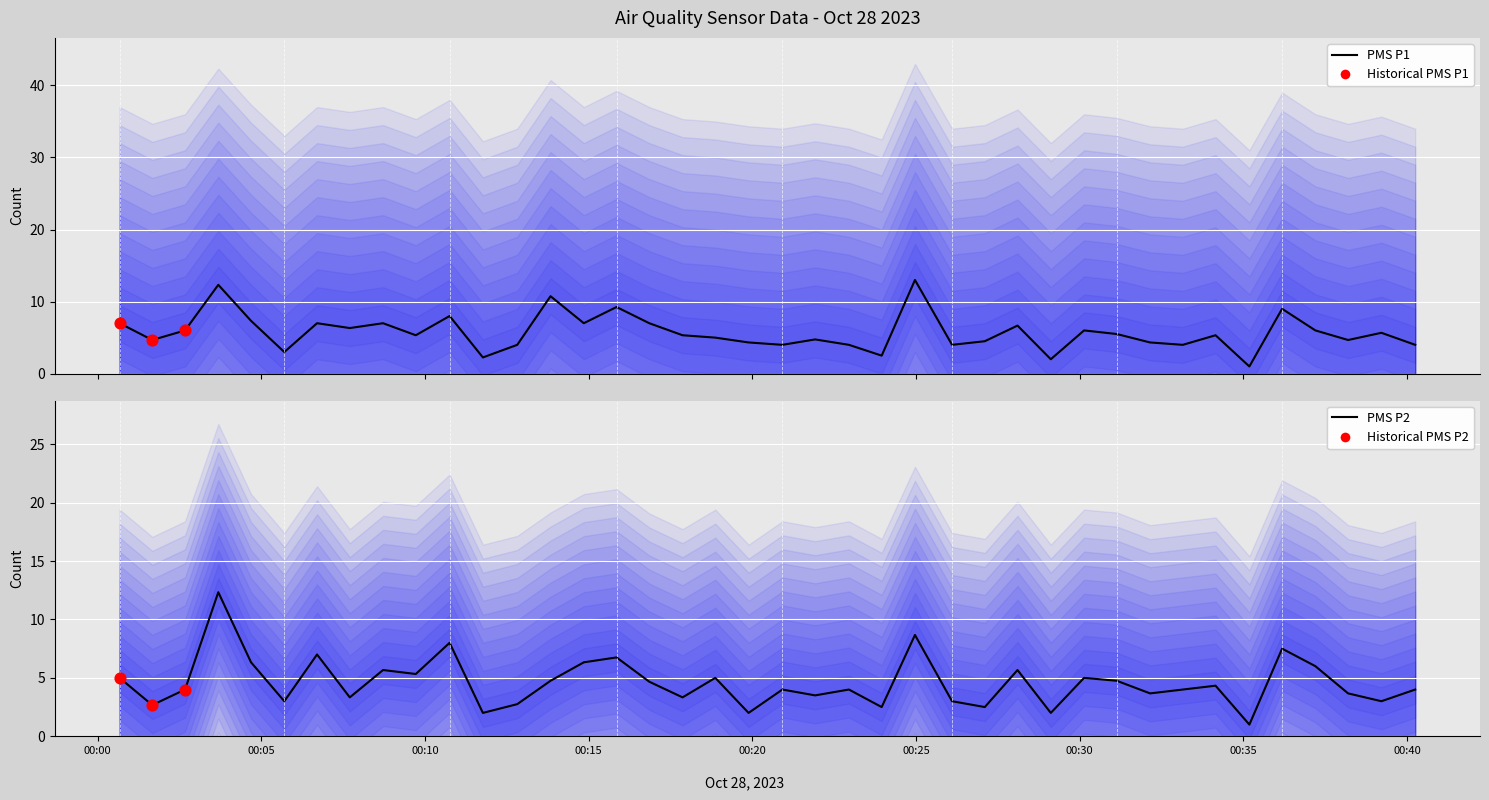

At how many categories does at least one series exceed 9?

4